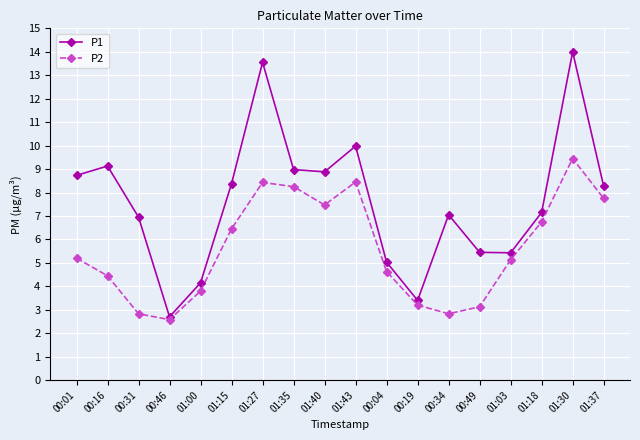

What is the approximate value of P1 at 01:30?

14.0